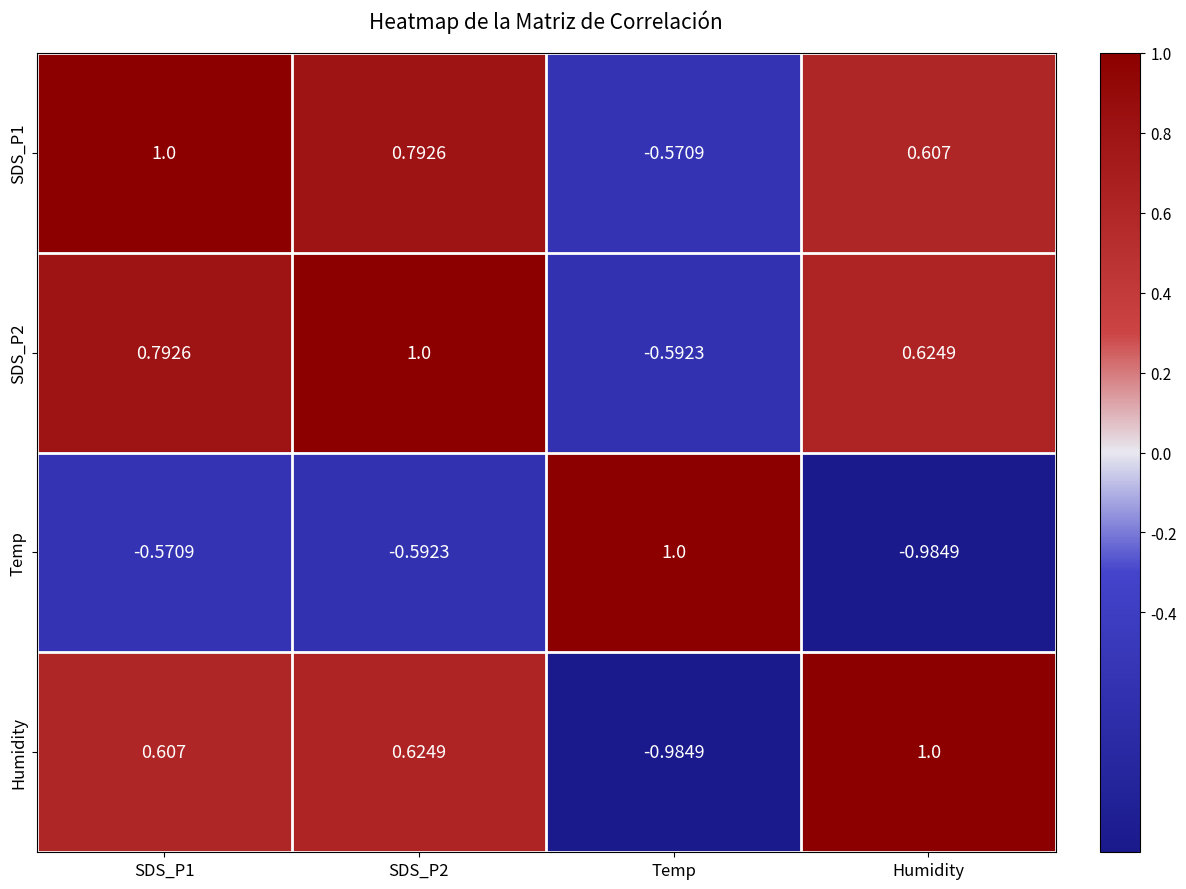

At which category is the sum across all series the highest?

SDS_P1